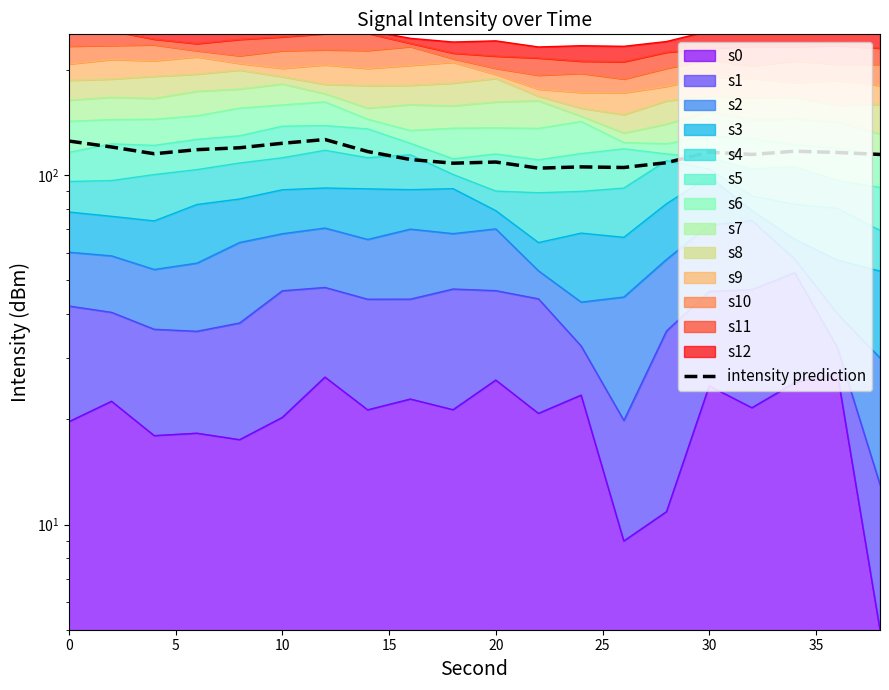

Does the chart have visible grid lines?

No